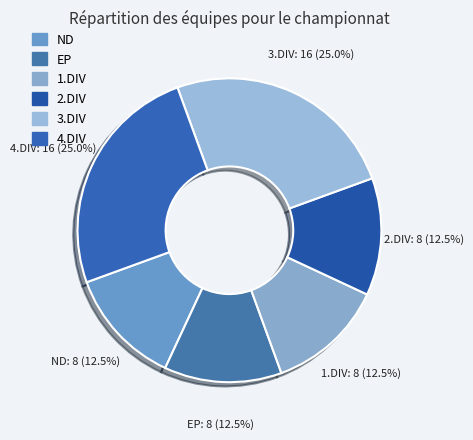

Combined, do ND and 2.DIV account for over 50%?

No